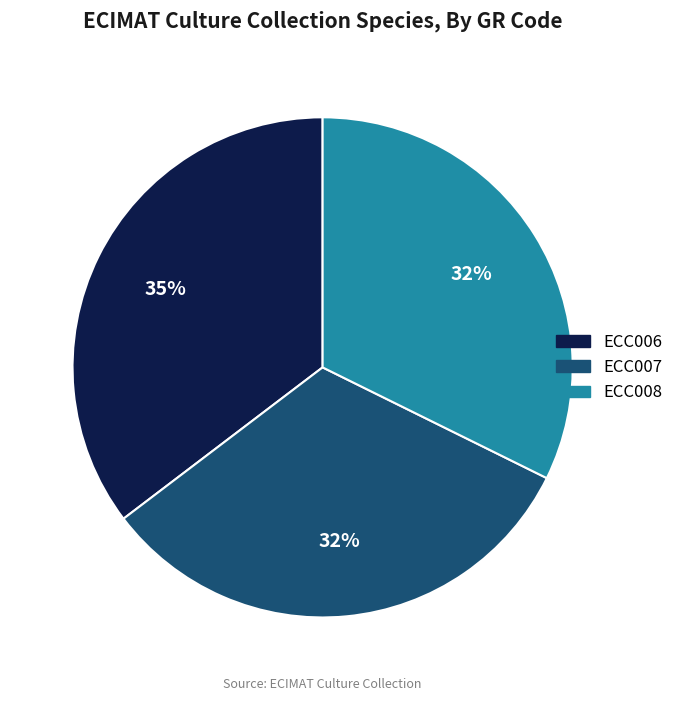

How many segments does this pie chart have?

3